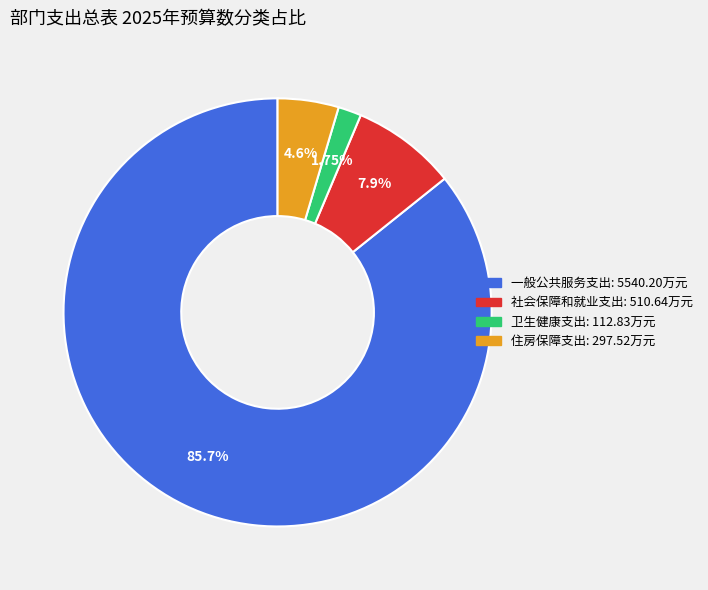

What is the majority slice?

一般公共服务支出